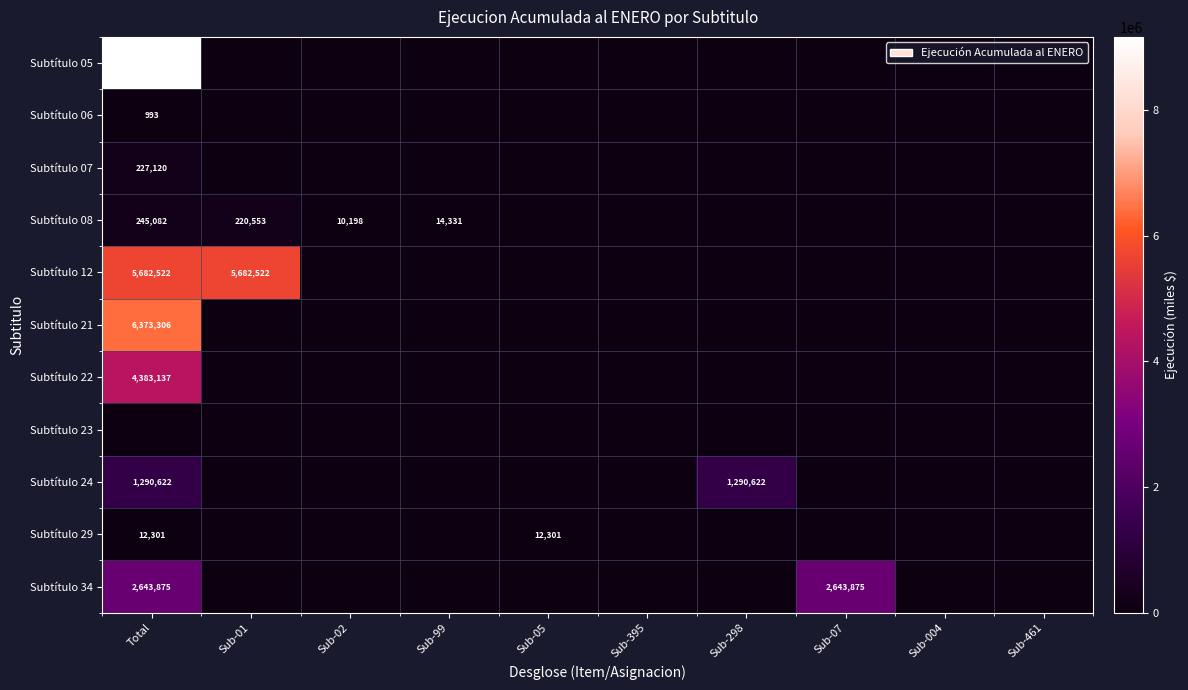

True or false: Subtítulo 12 has a value of 10222340 at Sub-01.

False